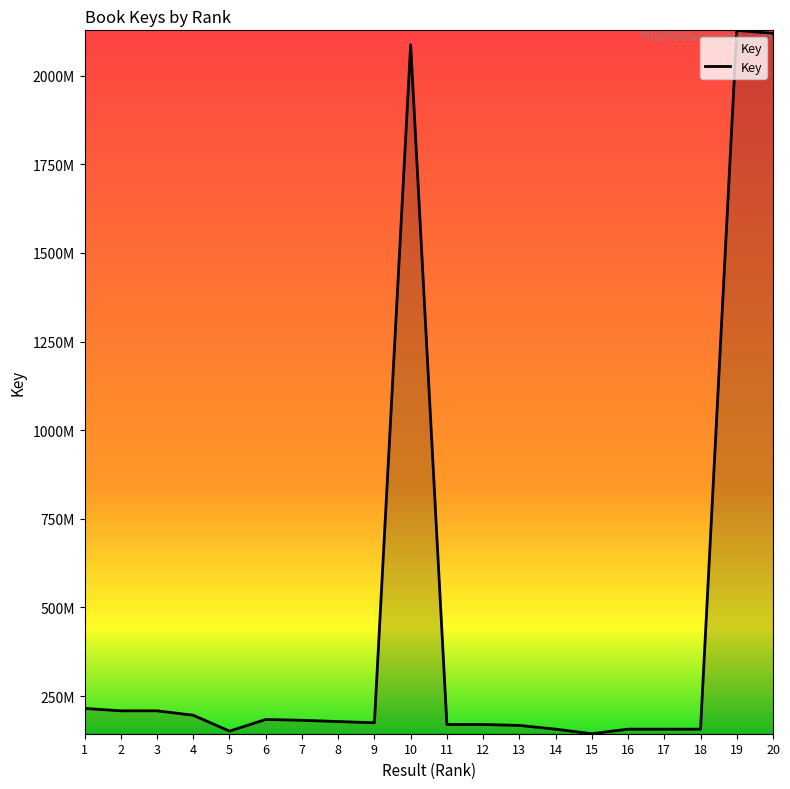

Read the value at 12, to the nearest 100.

169723100